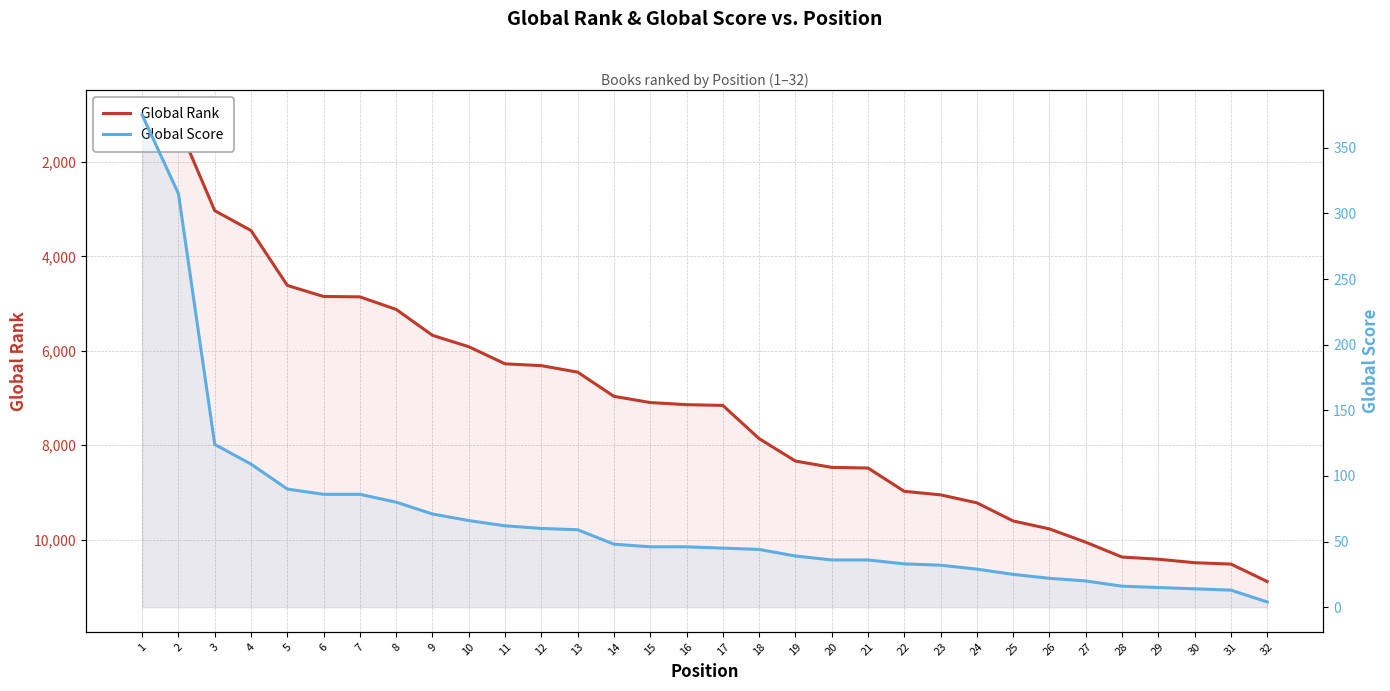

What is the difference between the Global Rank values at 18 and 21?

623